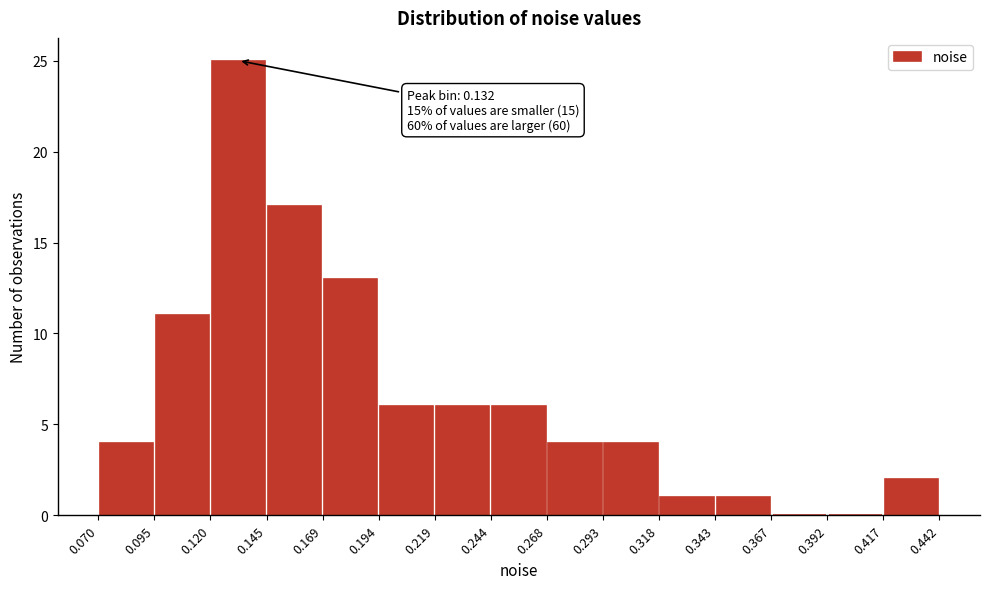

Which range on the x-axis has the tallest bar?

0.120 to 0.145